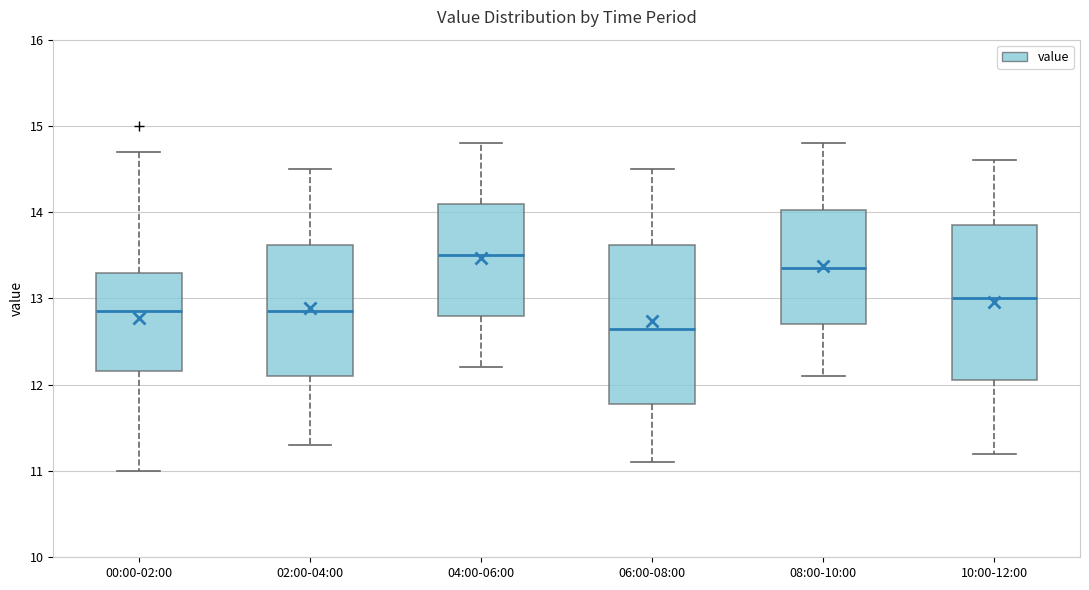

Which box's median line is the highest?

04:00-06:00